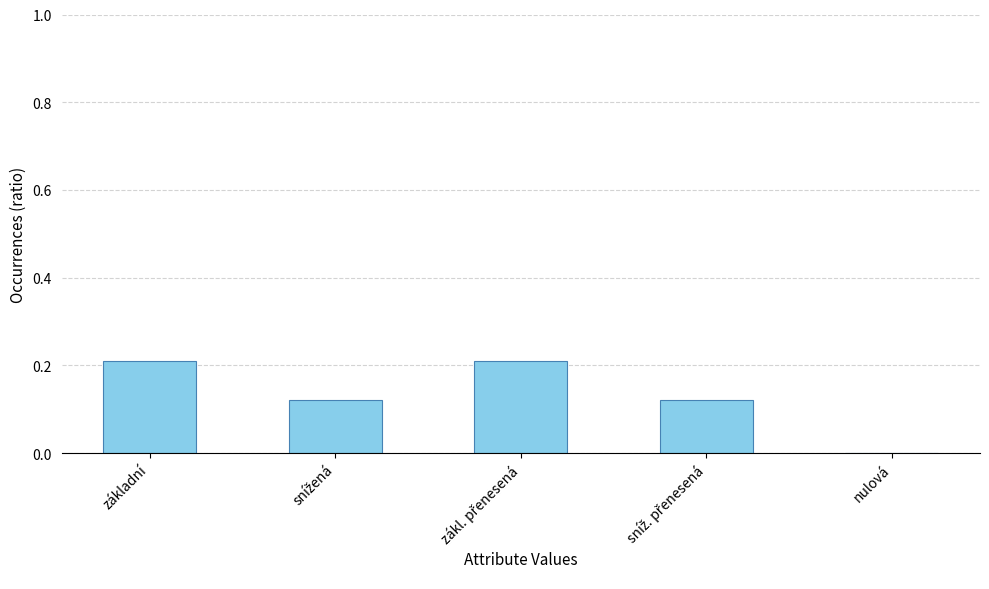

Are the bars horizontal?

No